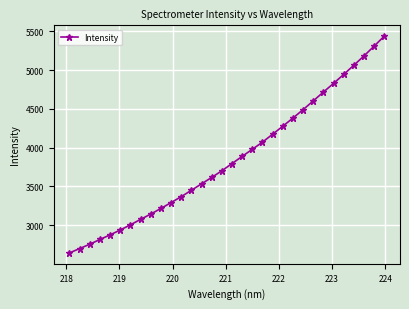

True or false: the data has more than 2 interior local peaks.

False